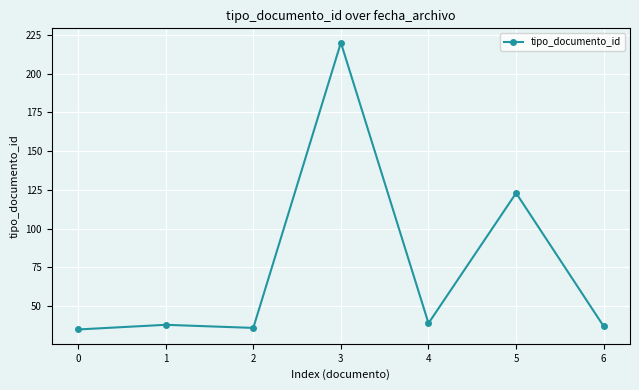

How many data points does each series have?

7